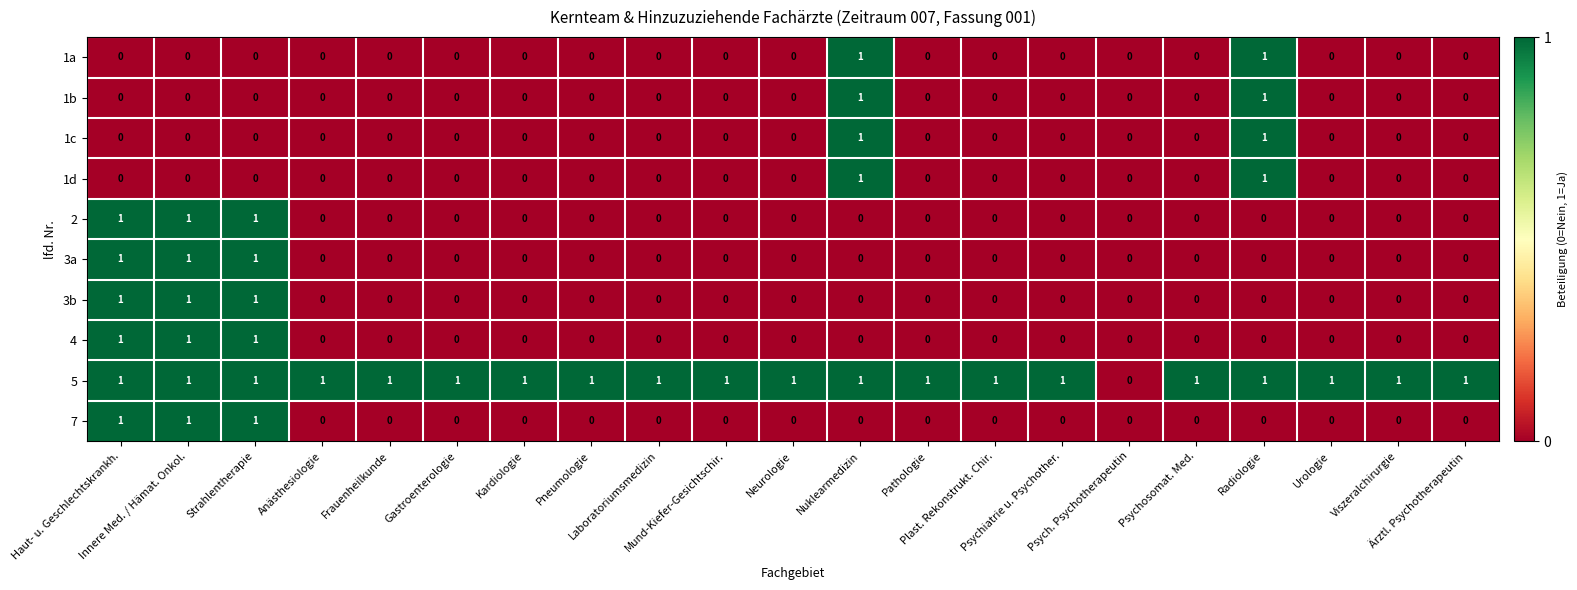

How many 1c values are between 0 and 1?

21